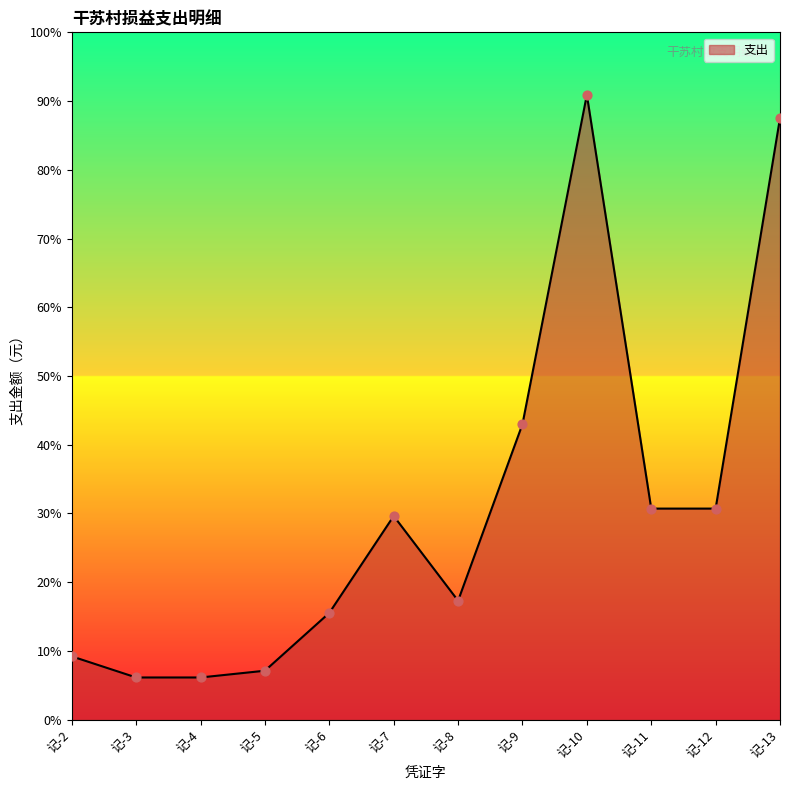

Between 记-10 and 记-6, which is larger?

记-10